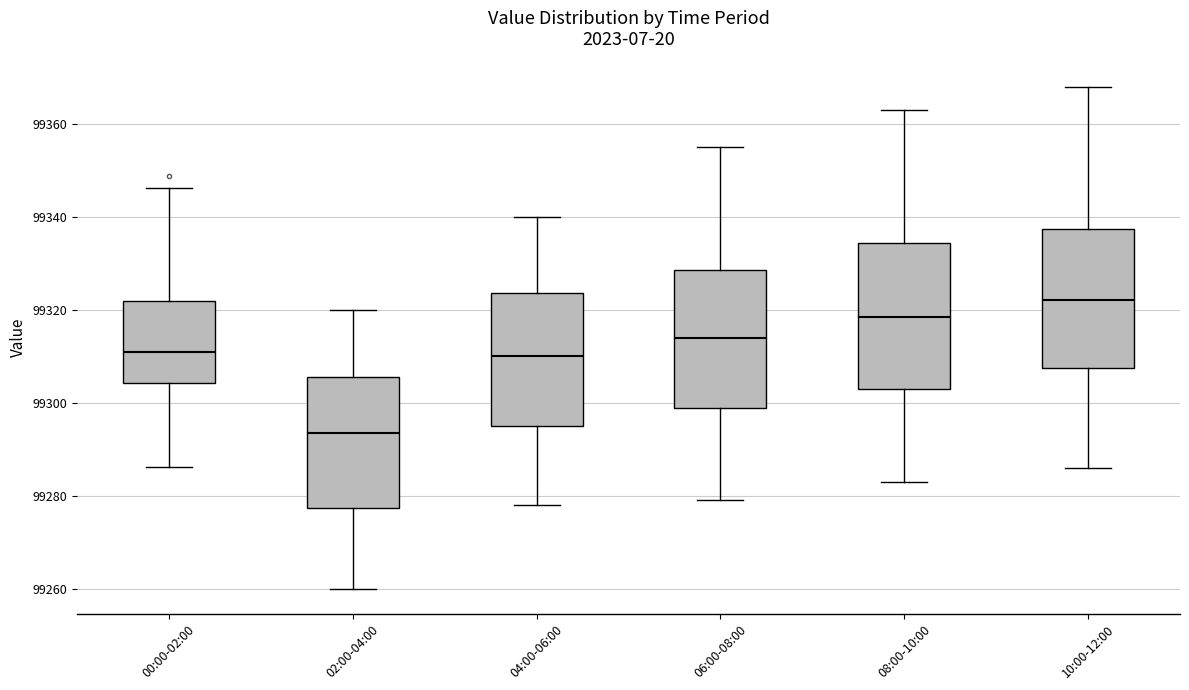

Reading left to right, transcribe this box plot: for each box, give where its median line is, the range the box spans, and where its two whiskers end, as read against the y-axis. The values are not printed on the chart, so give them approximately, as read against the axis.

00:00-02:00: median 99310, box 99304 to 99322, whiskers 99286 to 99346
02:00-04:00: median 99294, box 99278 to 99306, whiskers 99260 to 99320
04:00-06:00: median 99310, box 99296 to 99324, whiskers 99278 to 99340
06:00-08:00: median 99314, box 99298 to 99328, whiskers 99280 to 99356
08:00-10:00: median 99318, box 99304 to 99334, whiskers 99284 to 99364
10:00-12:00: median 99322, box 99308 to 99338, whiskers 99286 to 99368